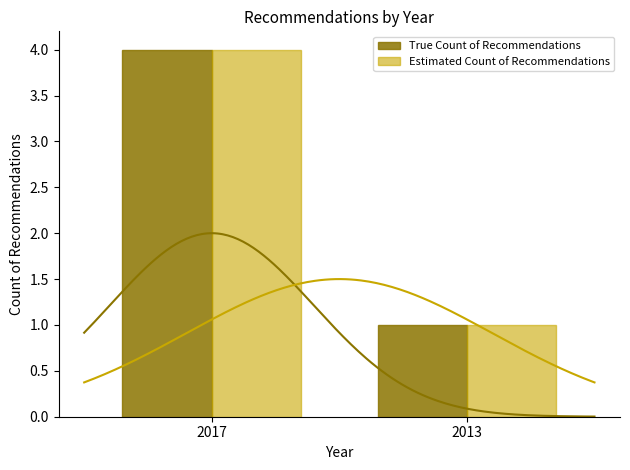

At which category does the chart reach its peak across all series?

2017